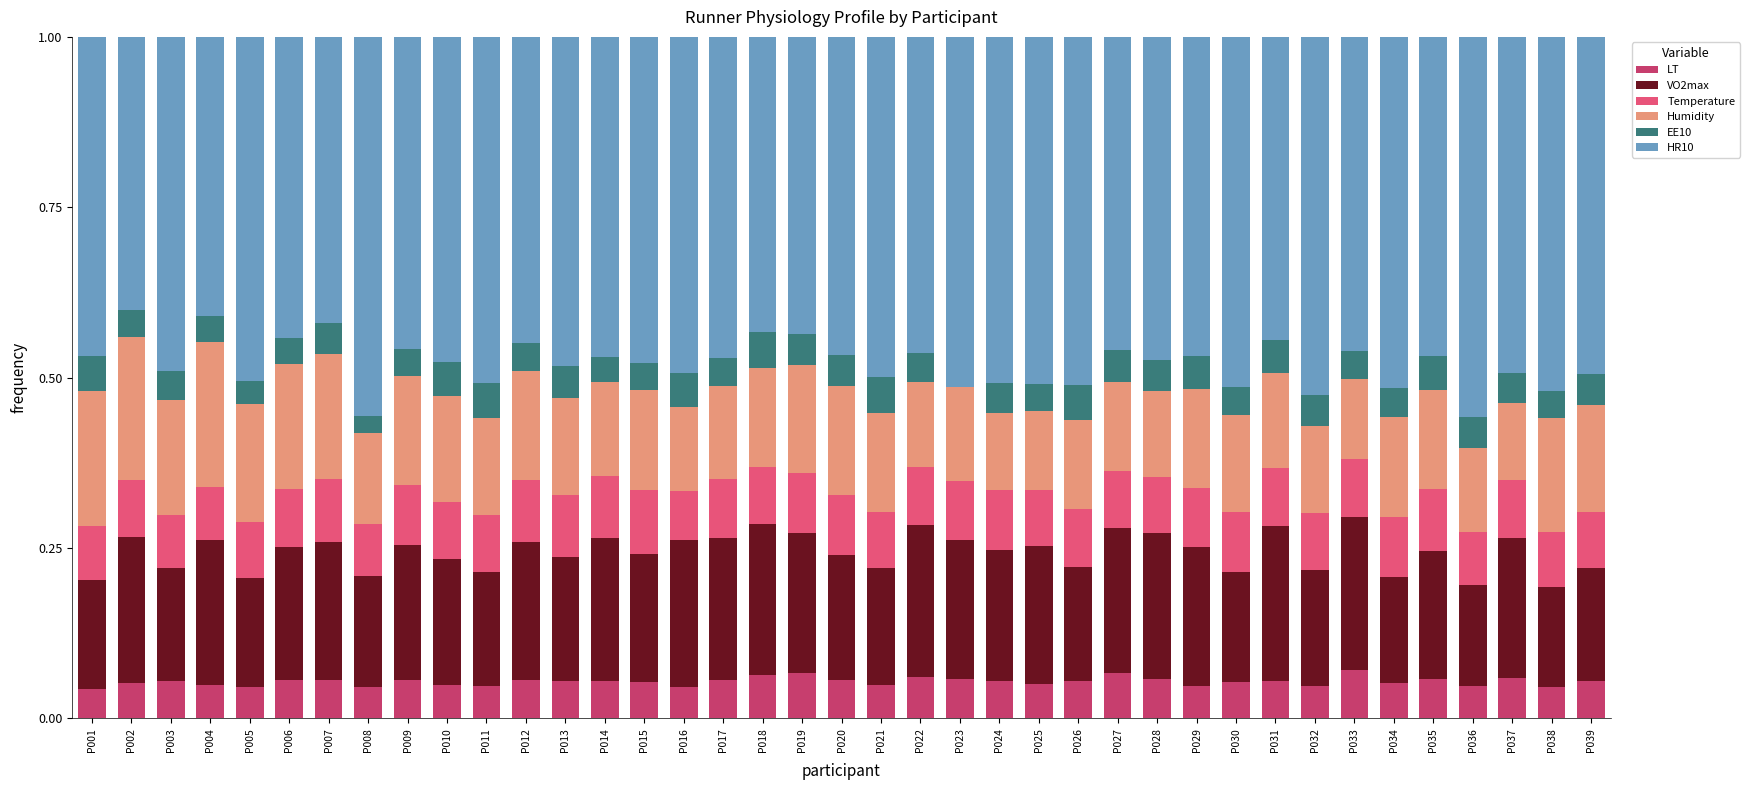

The LT series shows 0.1 at P036. True or false?

False